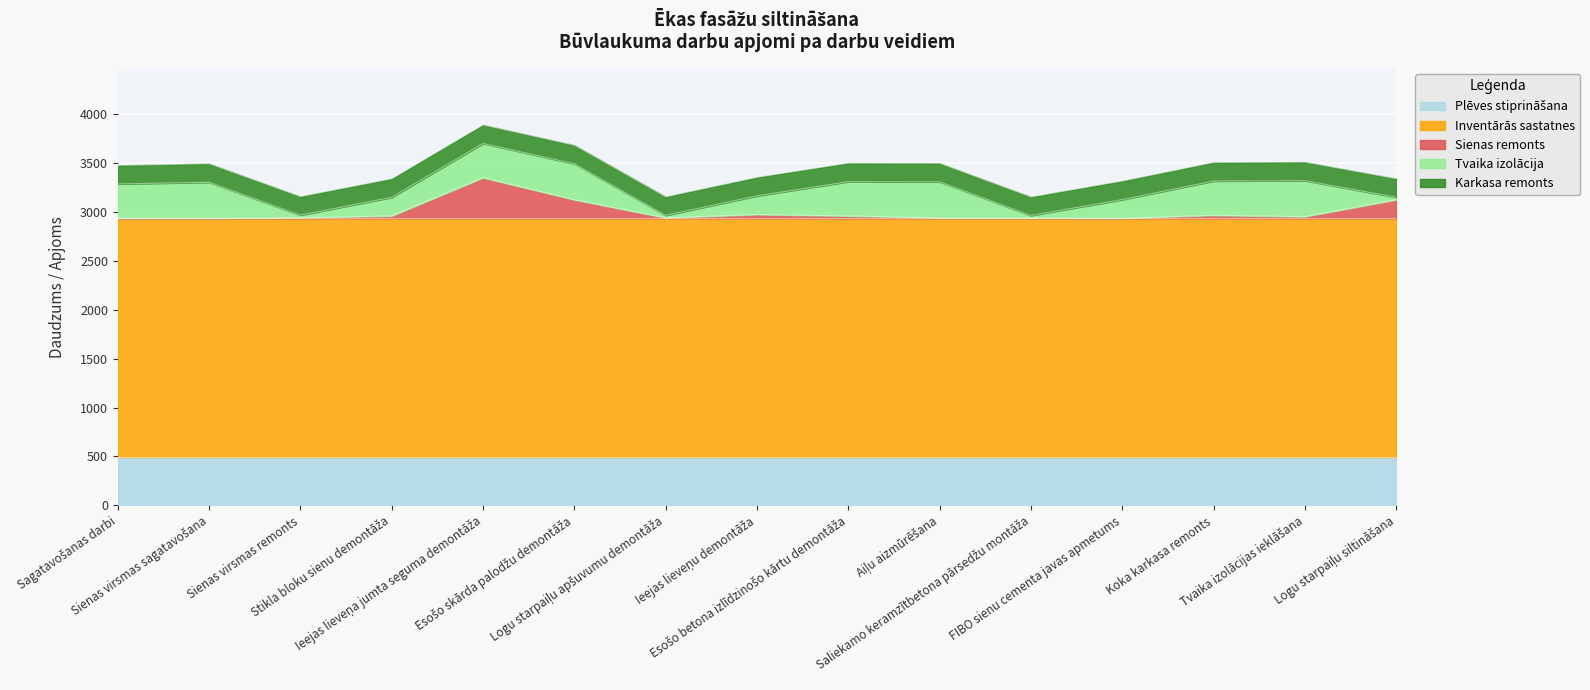

Does the chart display data point markers on the line(s)?

No